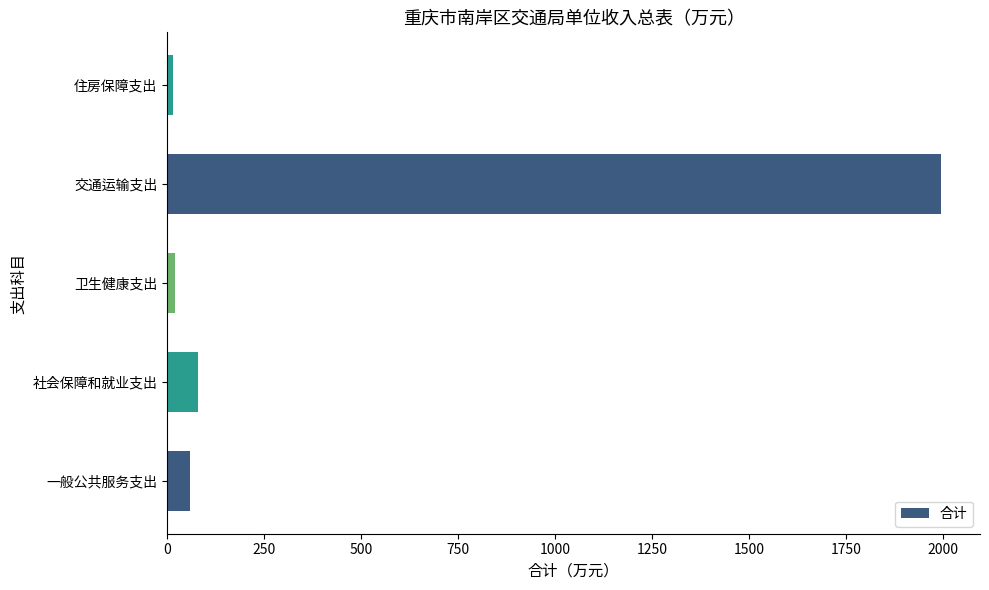

The value at 一般公共服务支出 is 58.0. True or false?

True